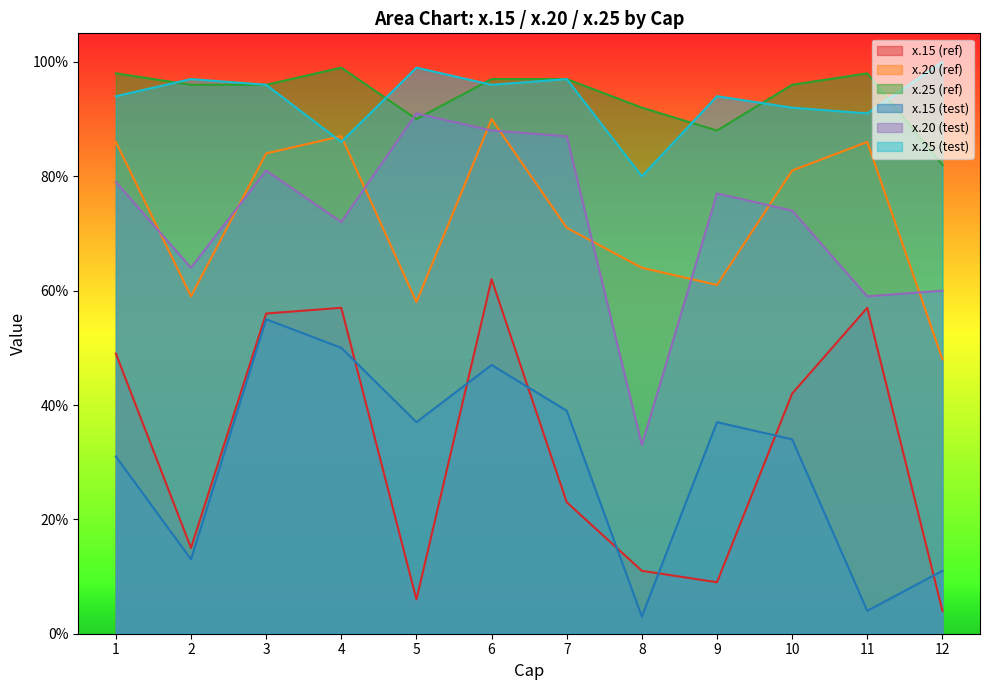

At 3, list the series in order from smallest to largest.

x.15 (test), x.15 (ref), x.20 (test), x.20 (ref), x.25 (ref), x.25 (test)